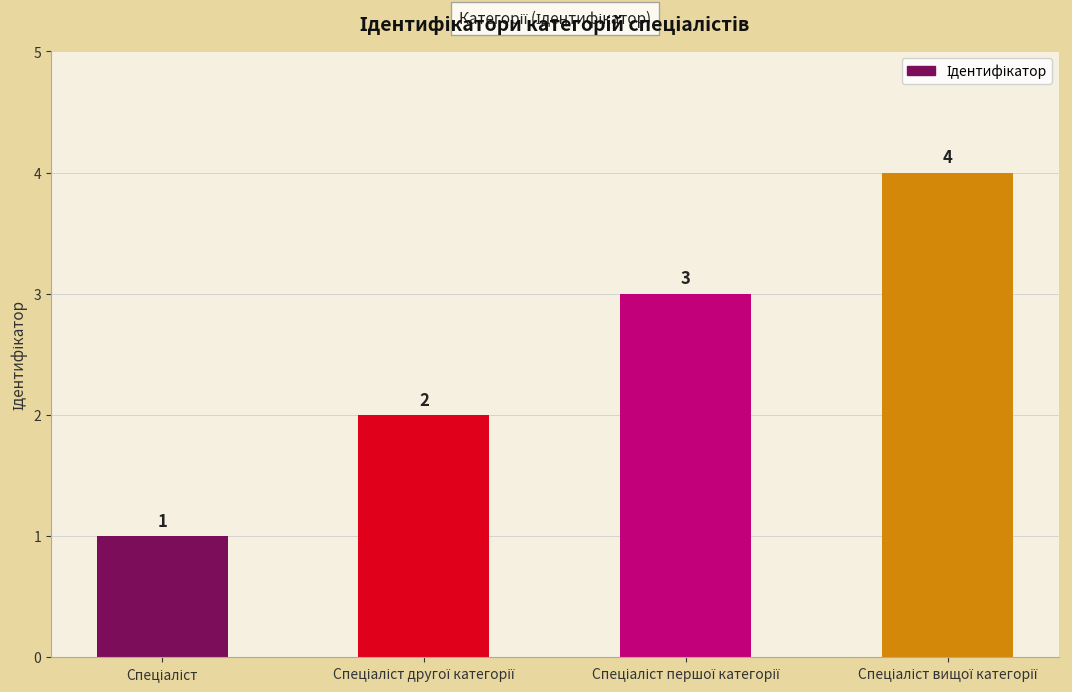

What is the difference between the maximum and minimum values?

3